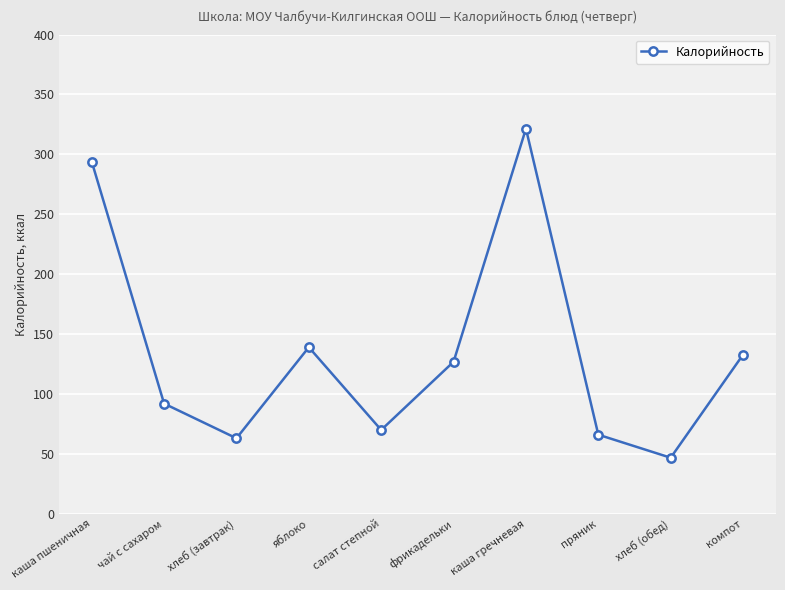

What is the average value?

135.2